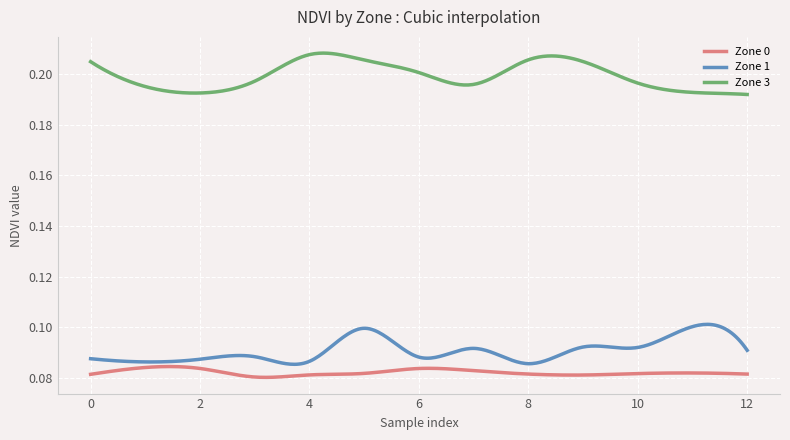

Count the number of data series in this chart.

3